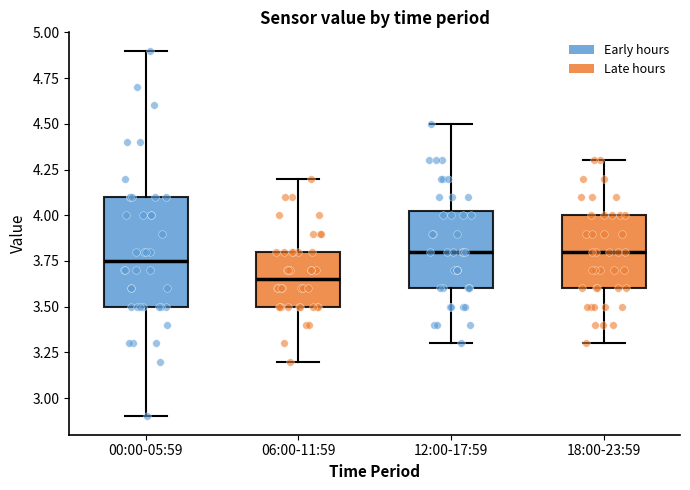

Reading left to right, transcribe this box plot: for each box, give where its median line is, the range the box spans, and where its two whiskers end, as read against the y-axis. The values are not printed on the chart, so give them approximately, as read against the axis.

00:00-05:59: median 3.75, box 3.50 to 4.10, whiskers 2.90 to 4.90
06:00-11:59: median 3.65, box 3.50 to 3.80, whiskers 3.20 to 4.20
12:00-17:59: median 3.80, box 3.60 to 4.05, whiskers 3.30 to 4.50
18:00-23:59: median 3.80, box 3.60 to 4.00, whiskers 3.30 to 4.30